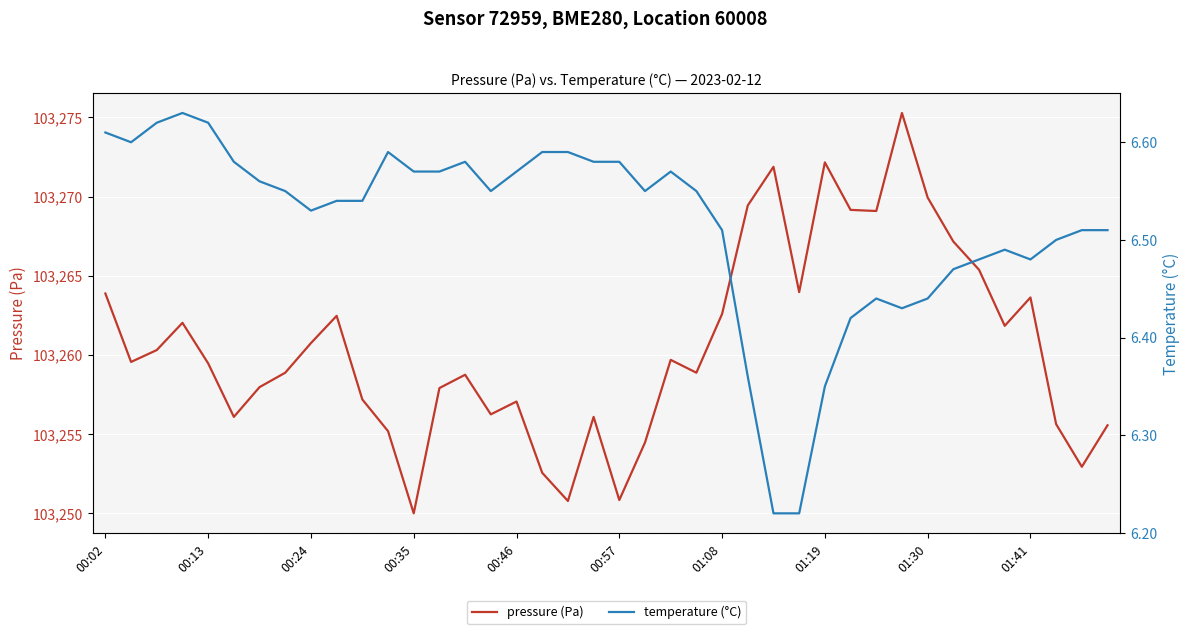

Which series has the largest total across all categories?

pressure (Pa)